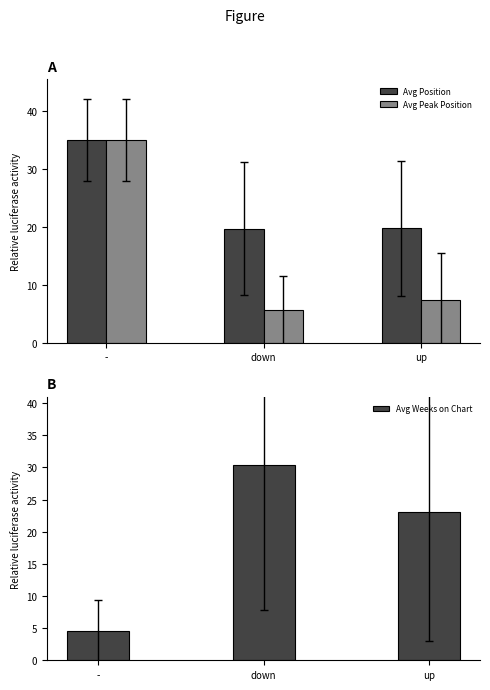

At how many categories does at least one series exceed 30?

2